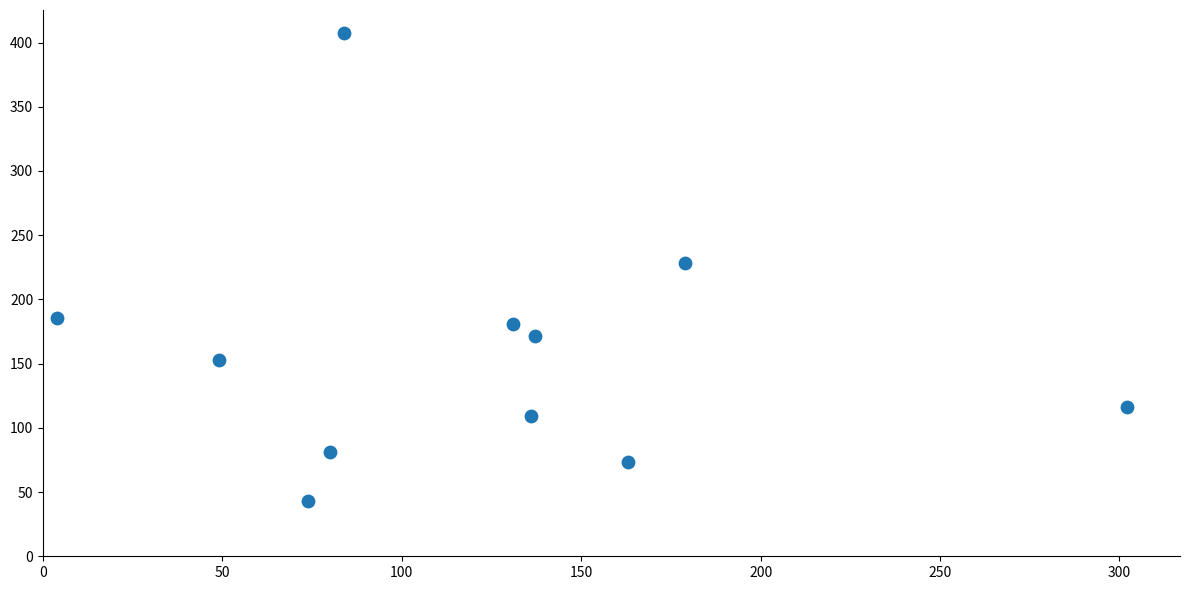

What is the average Y value?

159.1